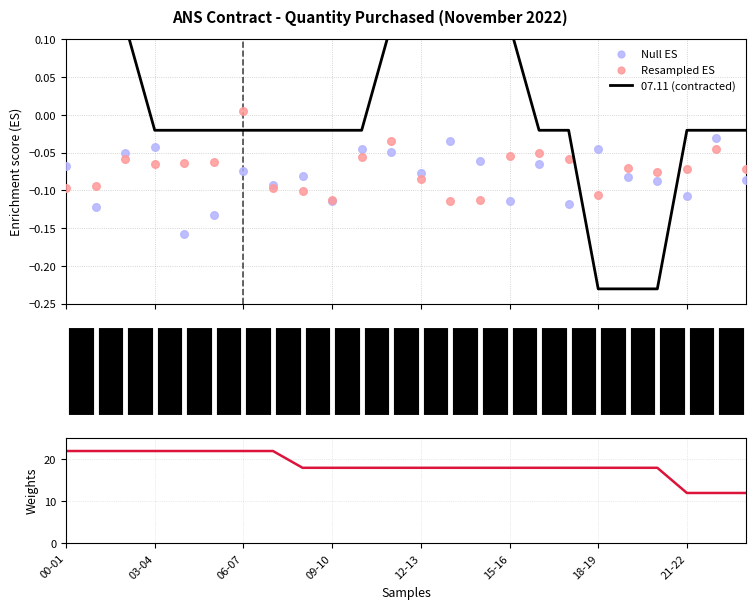

Is the value of 07.11 (contracted) at 00-01 greater than the value of Resampled ES at 17?

Yes